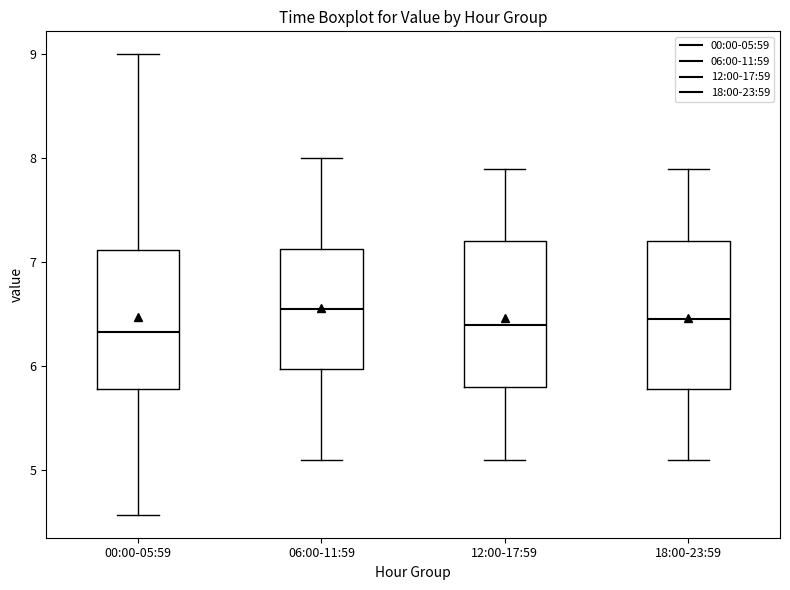

Reading left to right, read every box against the y-axis: the position of its median line, the range the box covers, and the ends of its whiskers. The values are not printed on the chart, so give them approximately, as read against the axis.

00:00-05:59: median 6.3, box 5.8 to 7.1, whiskers 4.6 to 9.0
06:00-11:59: median 6.6, box 6.0 to 7.1, whiskers 5.1 to 8.0
12:00-17:59: median 6.4, box 5.8 to 7.2, whiskers 5.1 to 7.9
18:00-23:59: median 6.5, box 5.8 to 7.2, whiskers 5.1 to 7.9